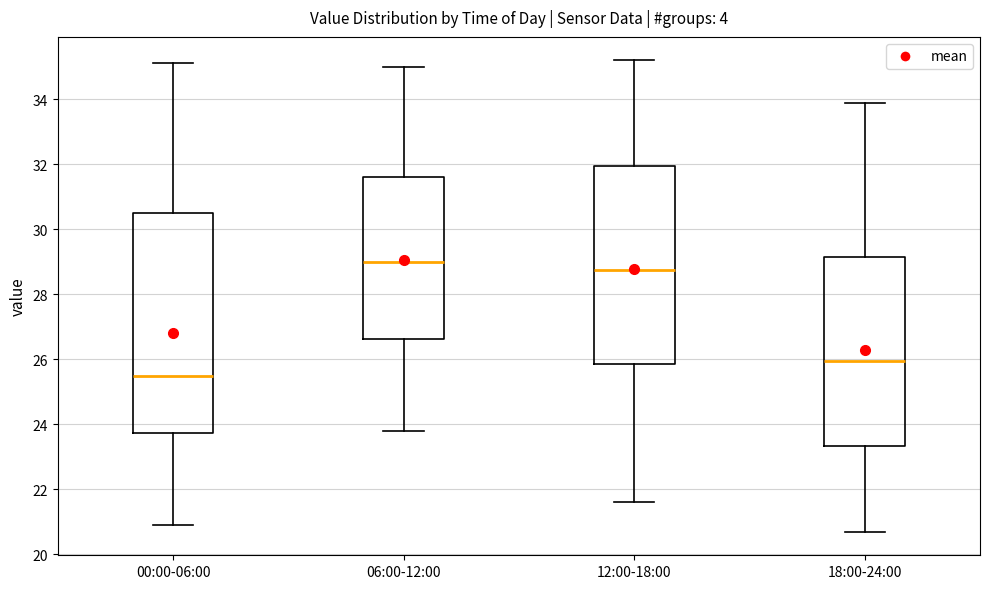

Reading left to right, read every box against the y-axis: the position of its median line, the range the box covers, and the ends of its whiskers. The values are not printed on the chart, so give them approximately, as read against the axis.

00:00-06:00: median 25.6, box 23.8 to 30.6, whiskers 21.0 to 35.2
06:00-12:00: median 29.0, box 26.6 to 31.6, whiskers 23.8 to 35.0
12:00-18:00: median 28.8, box 25.8 to 32.0, whiskers 21.6 to 35.2
18:00-24:00: median 26.0, box 23.4 to 29.2, whiskers 20.8 to 34.0